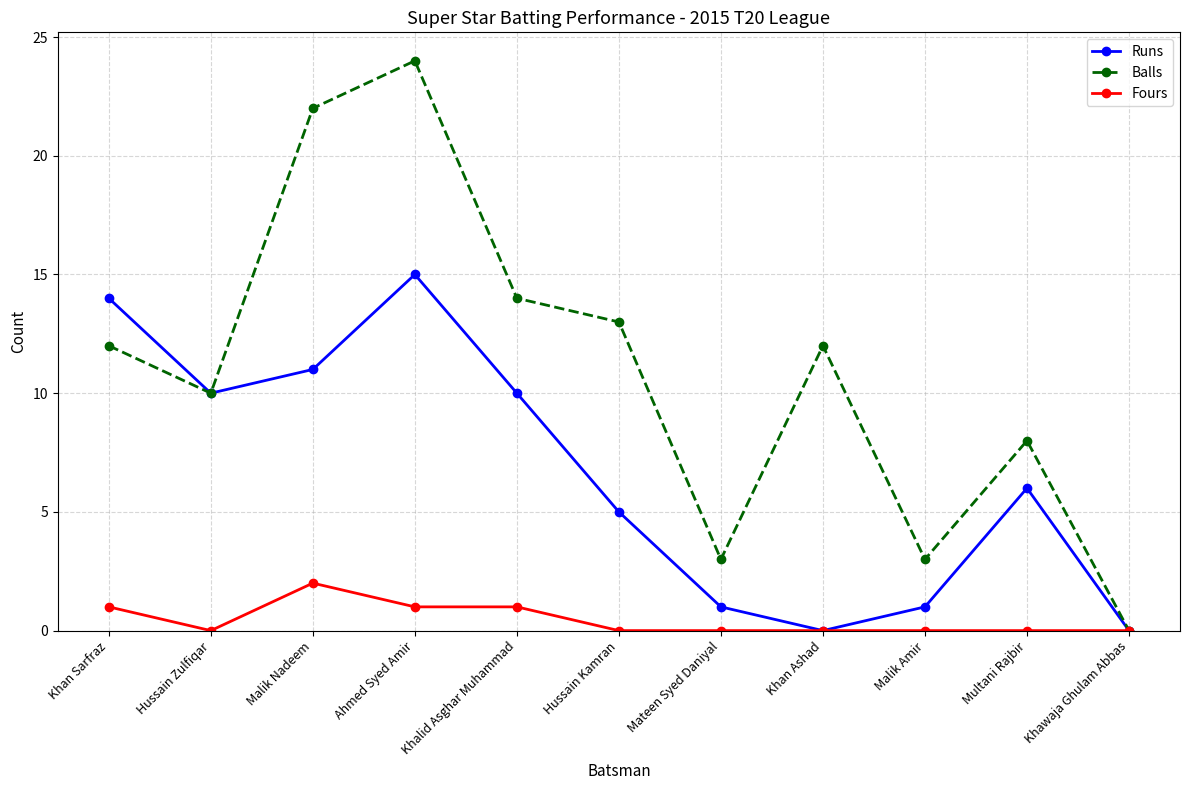

How many lines are shown in the chart?

3